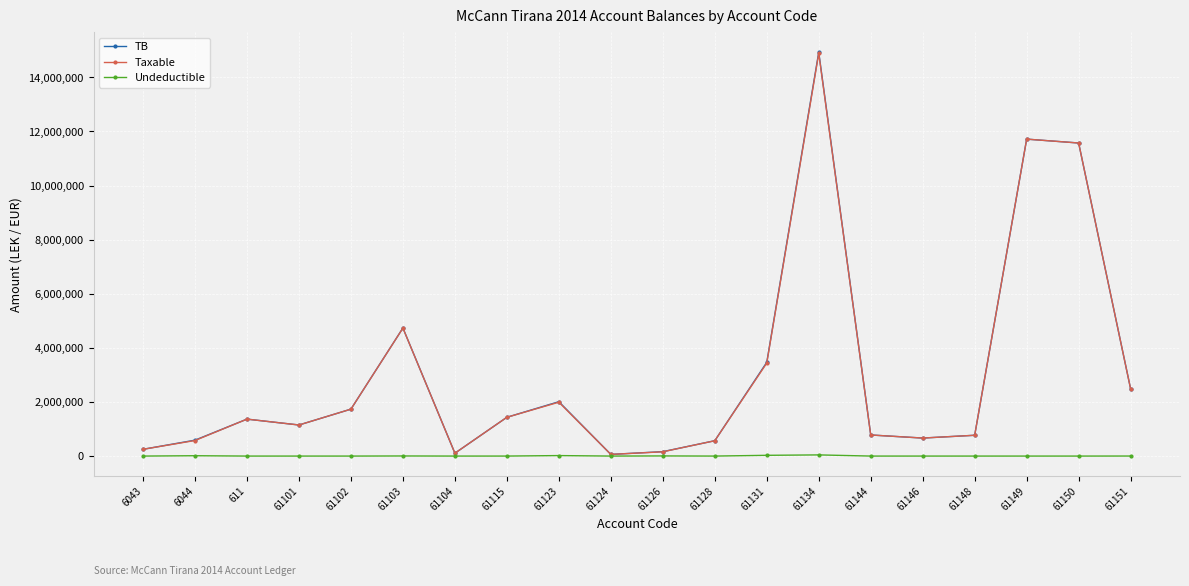

How many lines are shown in the chart?

3